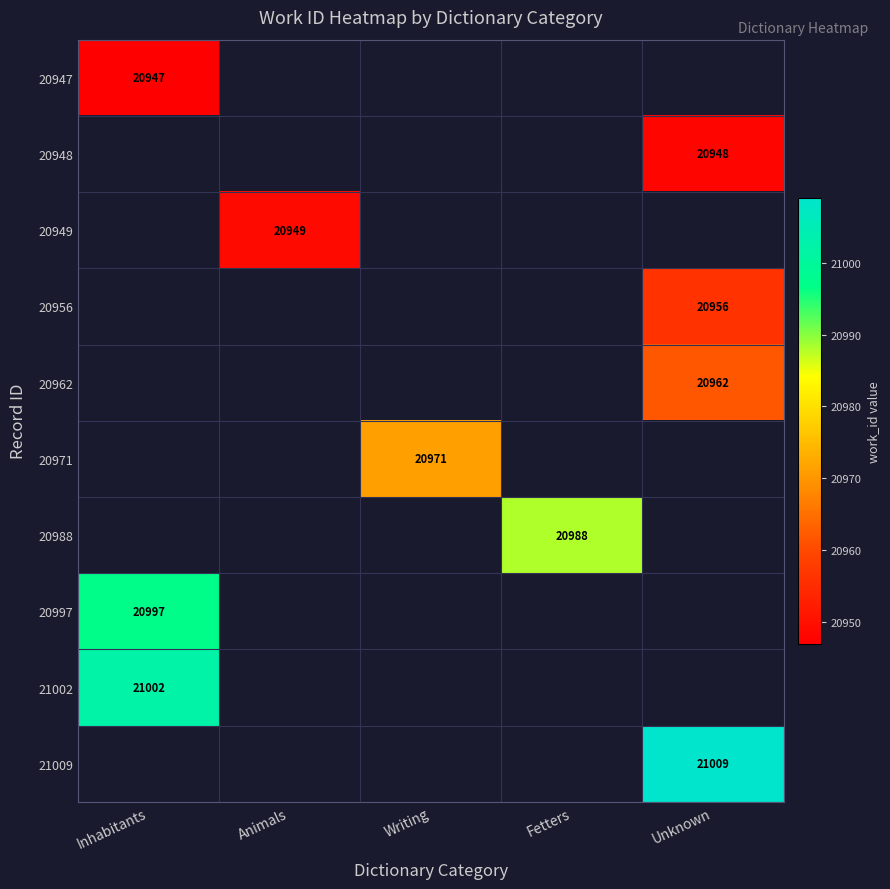

Is it true that 20949 equals 20949 at Animals?

True